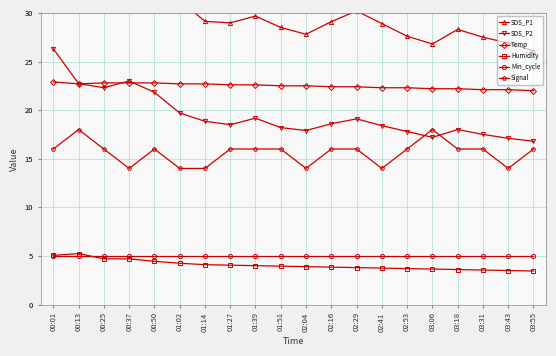

Which category has the highest value in the SDS_P2 series?

00:01